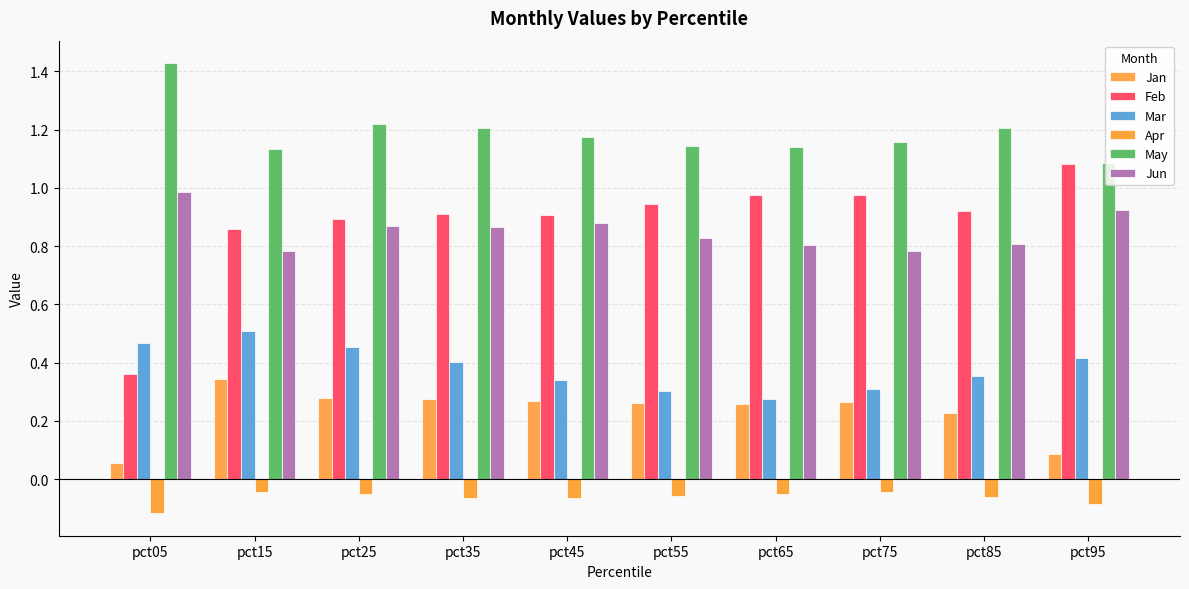

How many bars are there in each group?

6